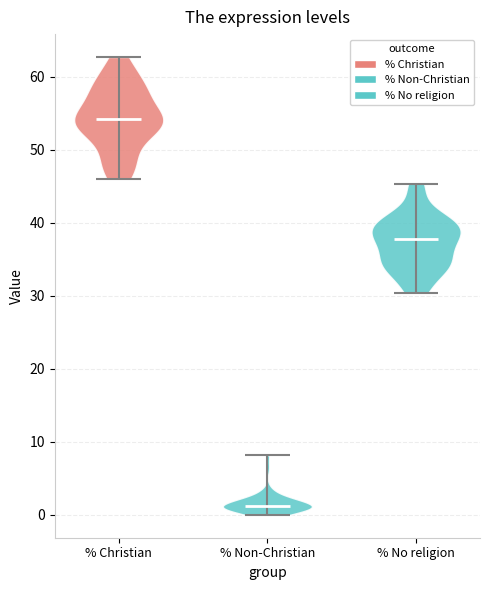

Which violin has the highest median line?

% Christian